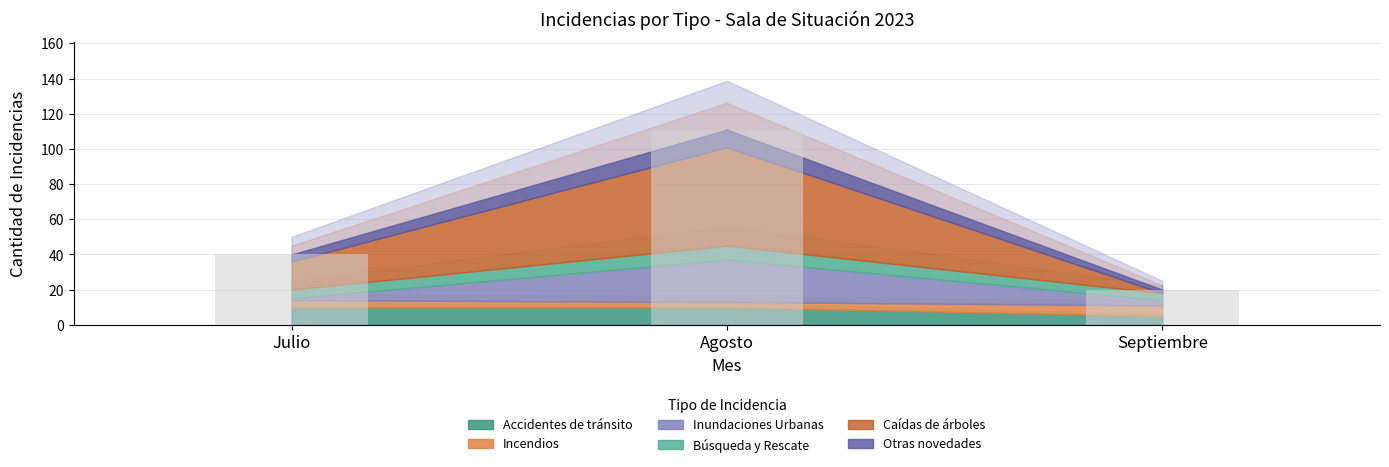

What is the value of the Inundaciones Urbanas bar at the 2nd from the left?

24